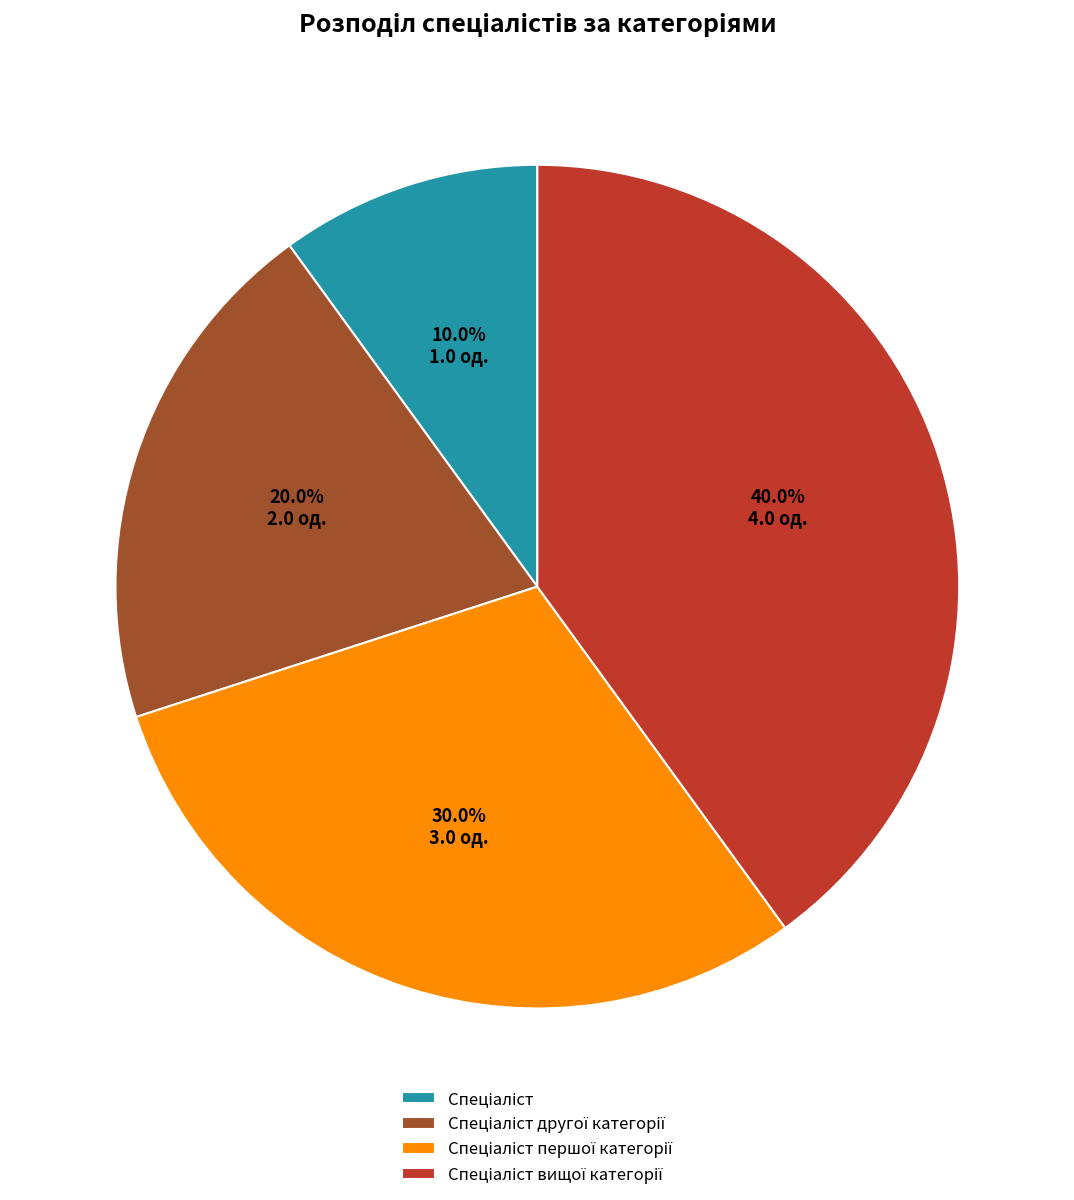

Is there a majority slice in this chart?

No